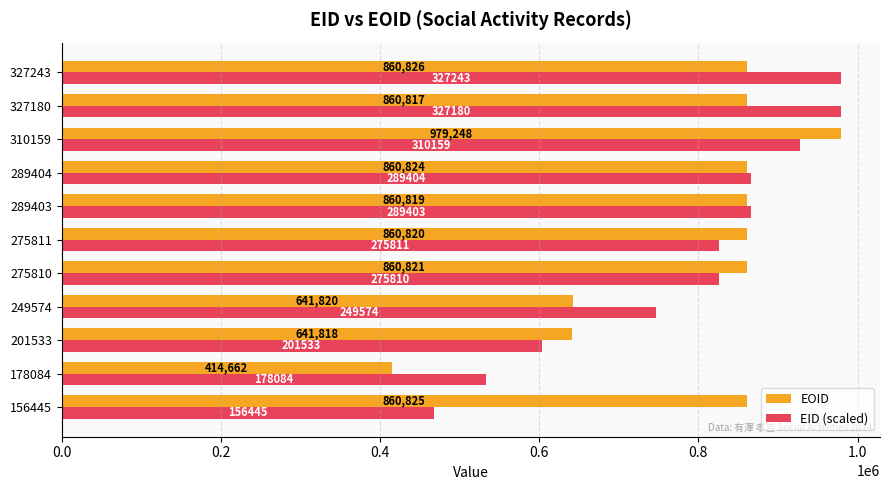

What is the sum of all EOID values?

8703300.0